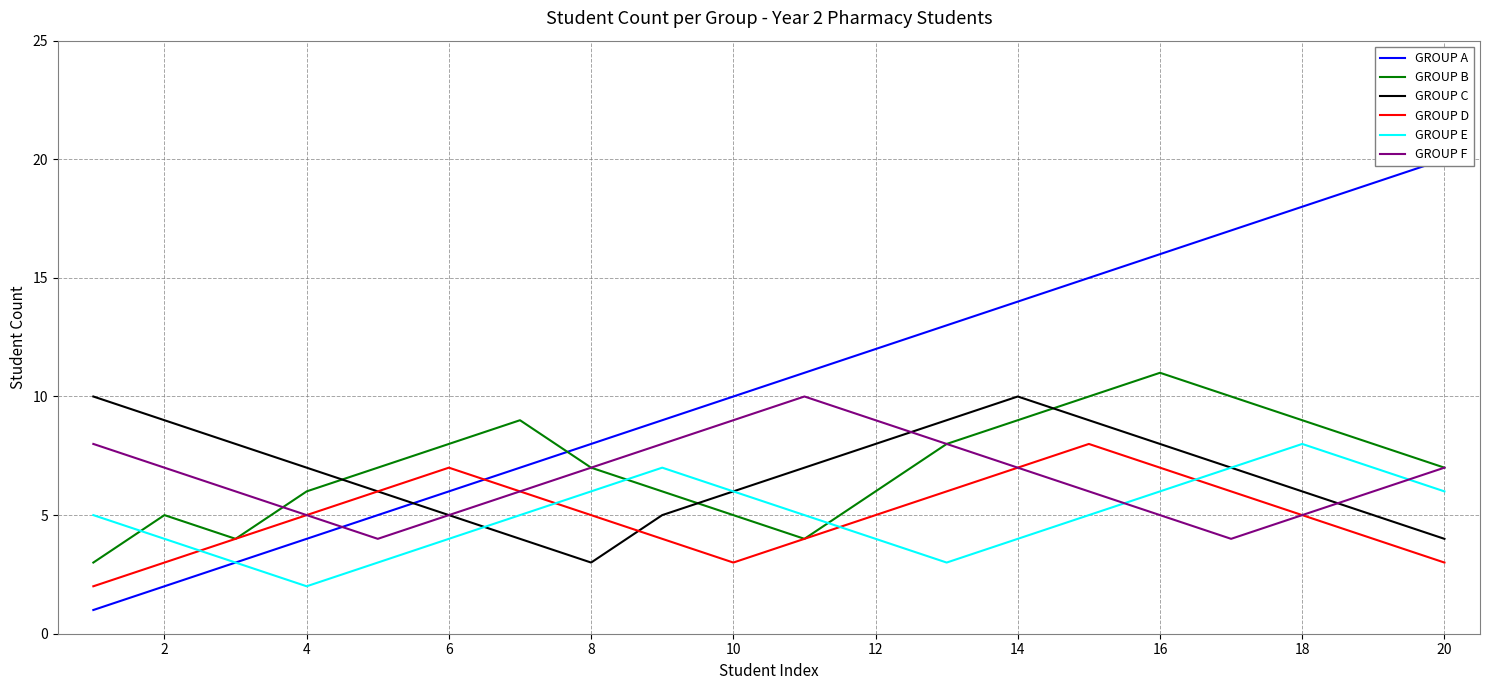

True or false: GROUP F and GROUP C intersect in this chart.

True